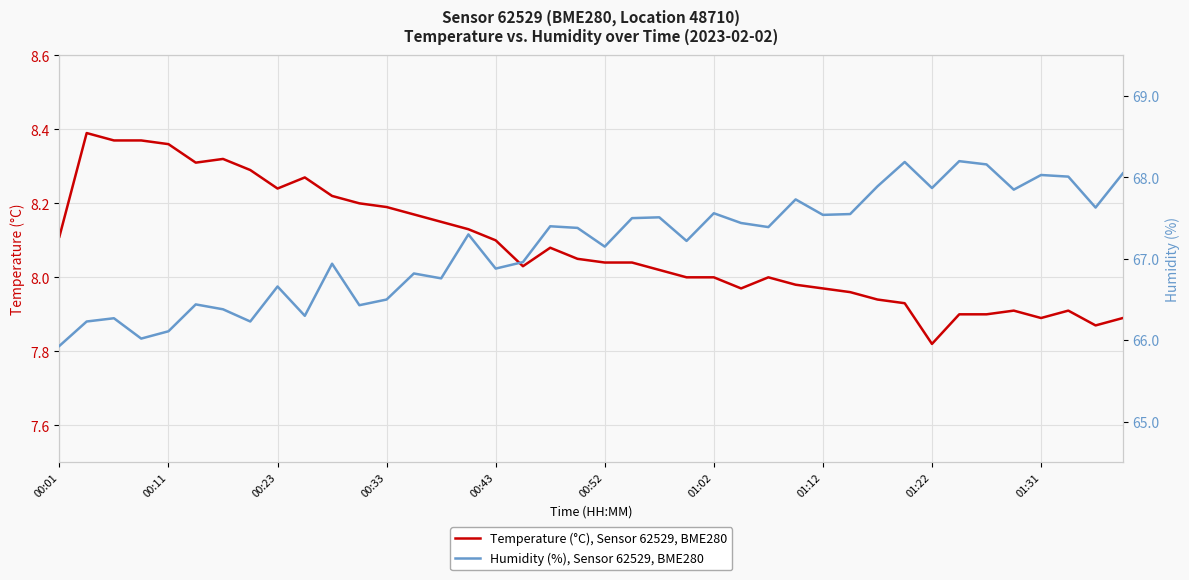

Which series has the largest total across all categories?

Humidity (%), Sensor 62529, BME280